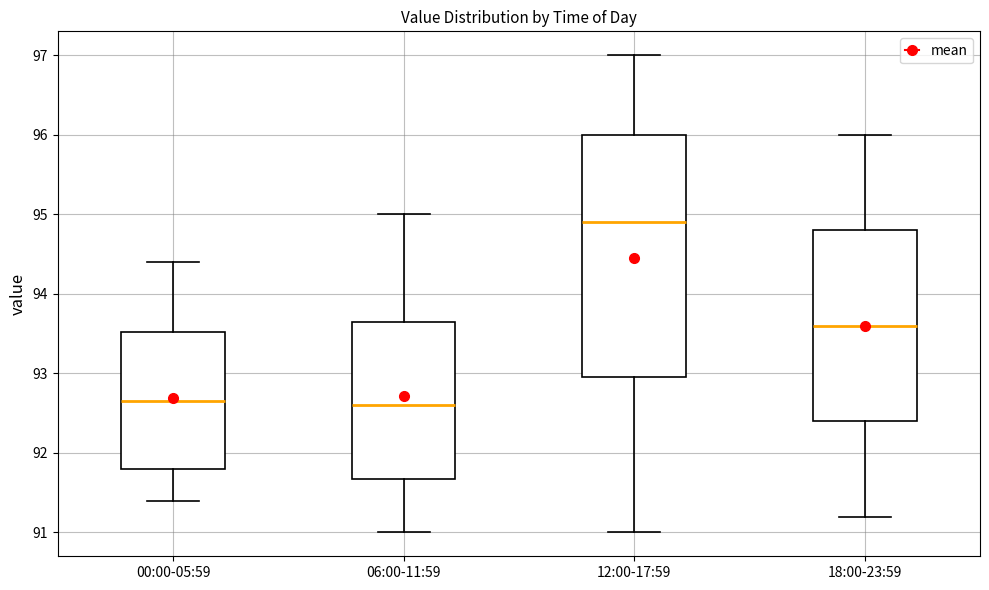

Where does the upper whisker of the box for 00:00-05:59 end on the y-axis? The values are not printed on the chart, so give them approximately, as read against the axis.

94.4